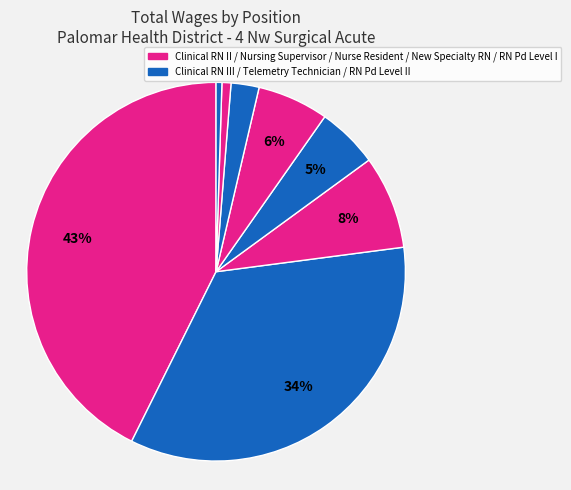

Count the number of slices in the pie.

8